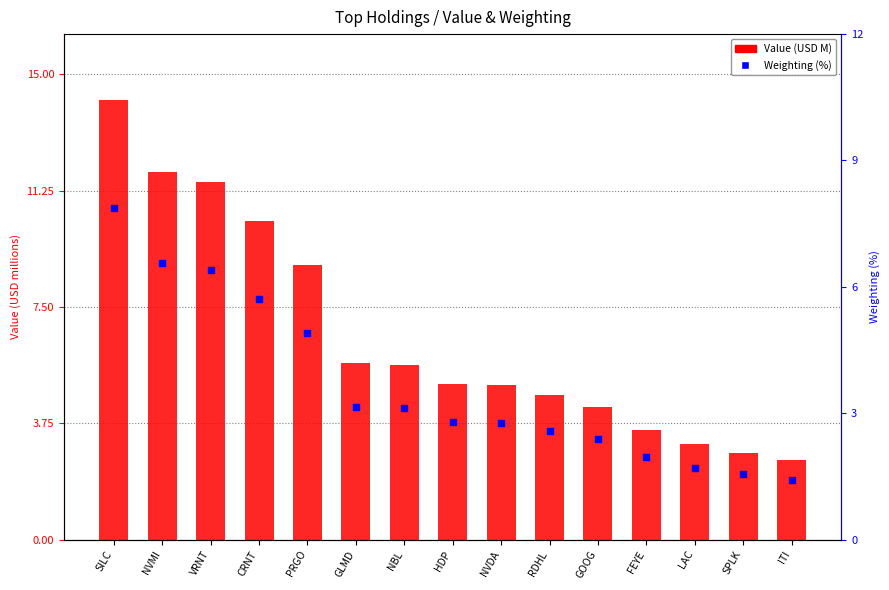

What is the total value across all series at NVDA?

7.8